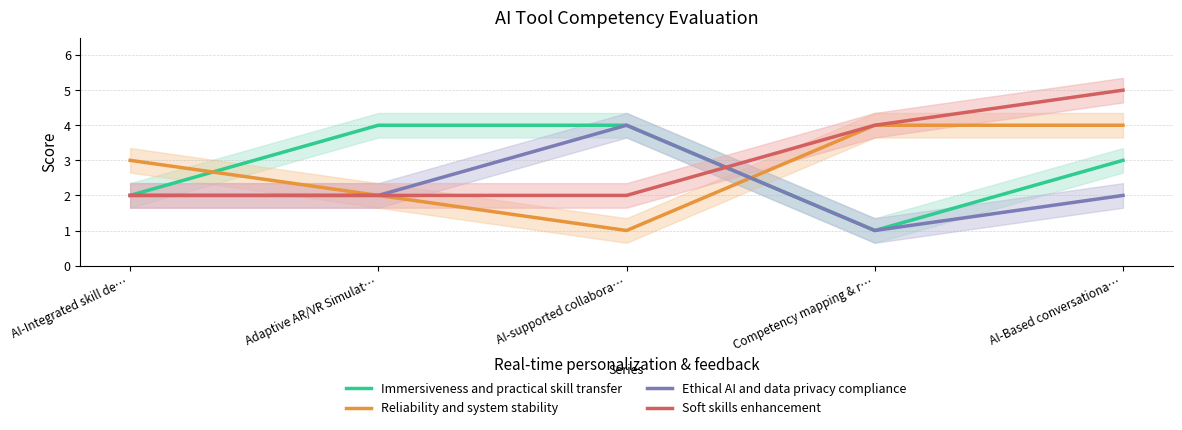

What is the average value of the Reliability and system stability series?

3